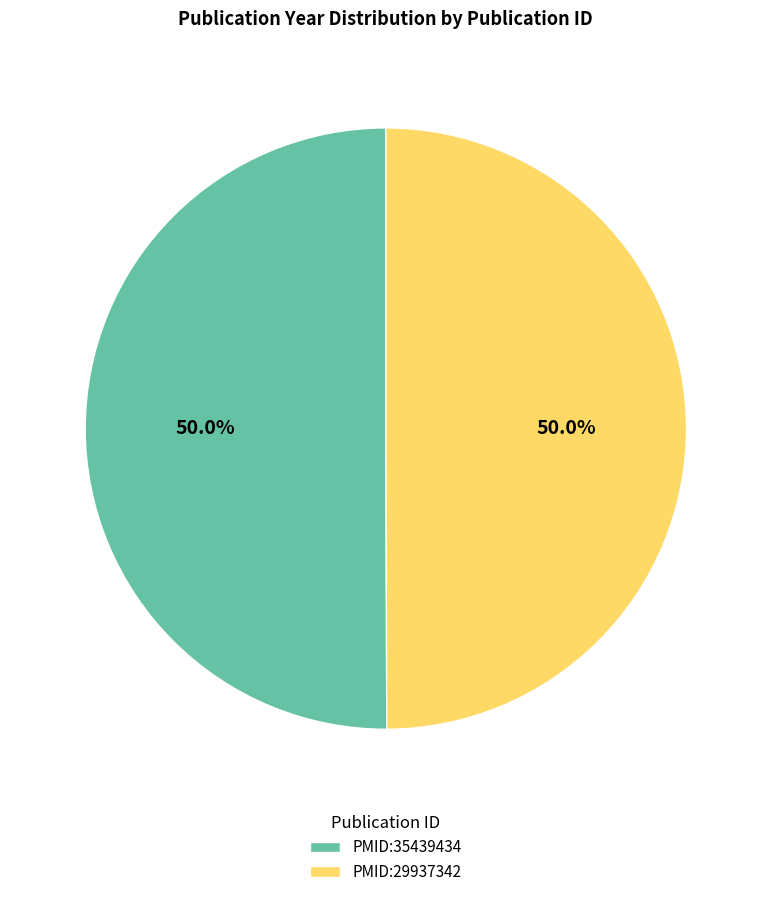

What is the ratio of the value at PMID:29937342 to the value at PMID:35439434?

1.0